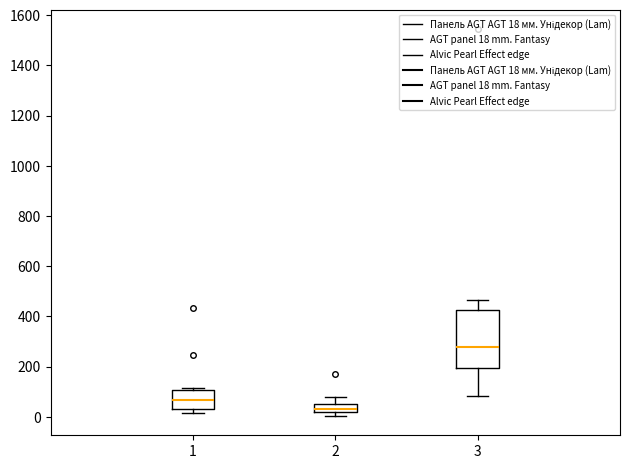

Comparing the boxes themselves (not the whiskers), which one is the tallest?

3